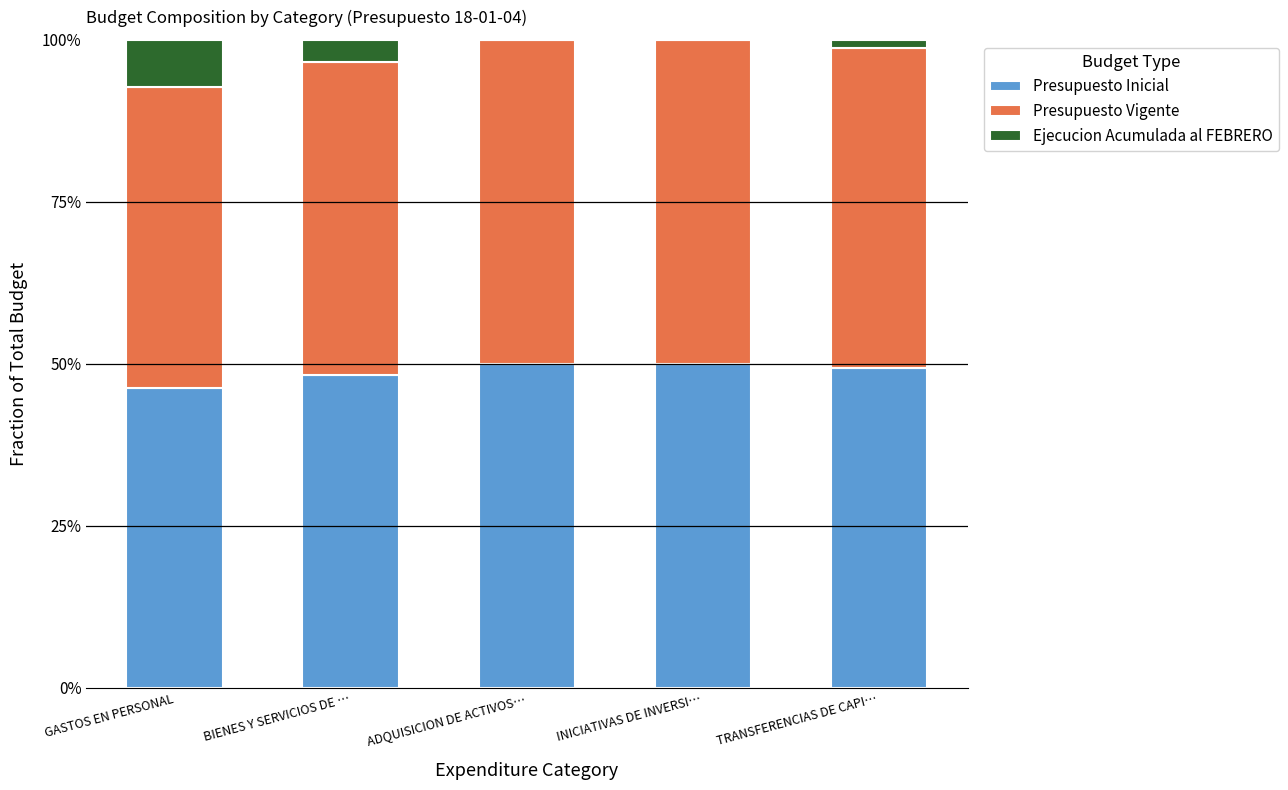

Are the bars horizontal?

No